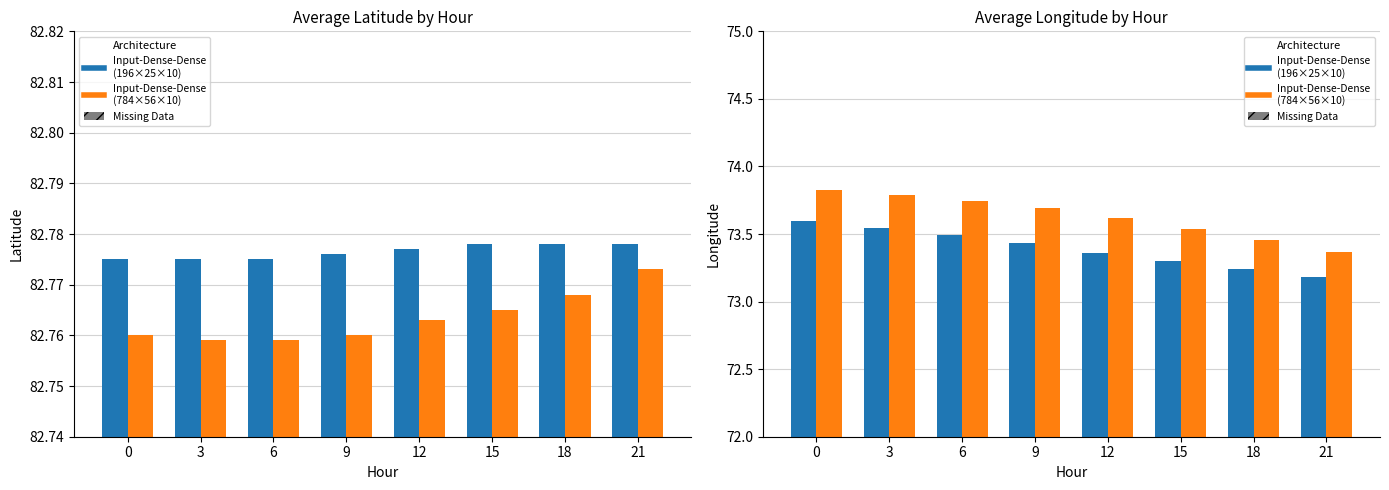

Which series changed the most between 6 and 12?

Lon (DOY 365)